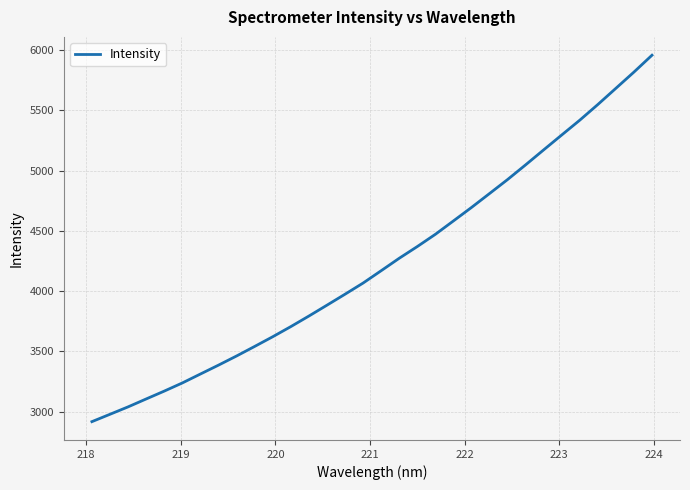

What is the difference between the maximum and minimum values?

3040.2